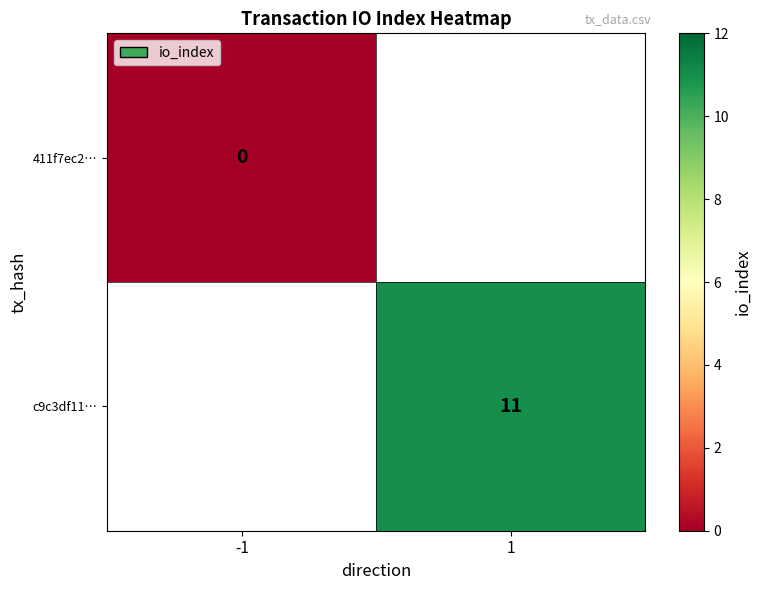

Is it true that c9c3df11… equals 16 at 1?

False